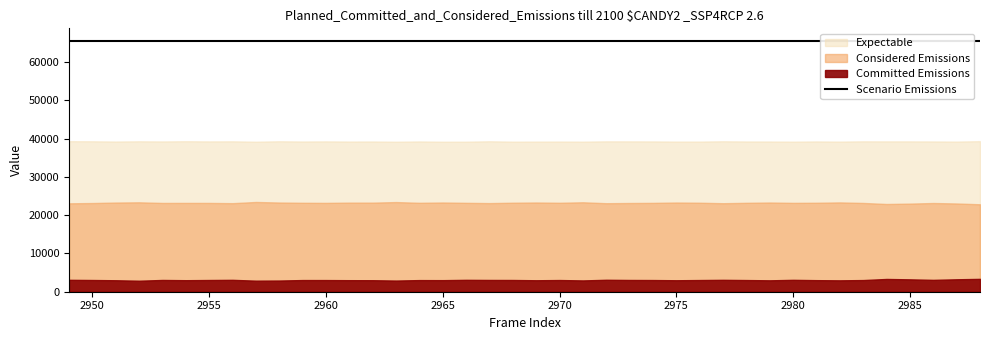

At 2980, list the series in order from smallest to largest.

Committed Emissions, Considered Emissions, Expectable, Scenario Emissions